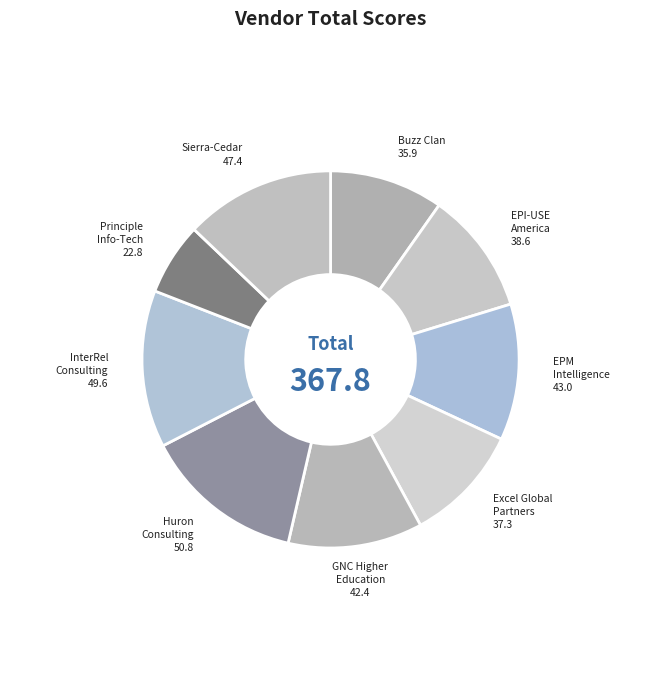

Which category has the smallest portion of the pie?

Principle Info-Tech